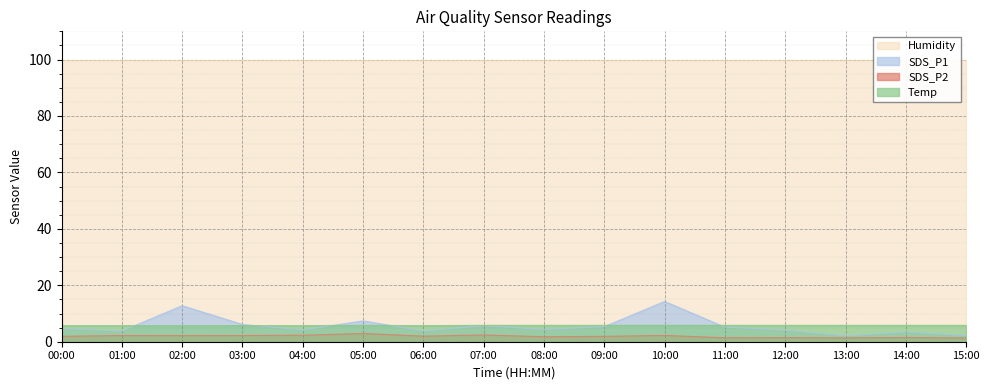

Does the chart display data point markers on the line(s)?

No